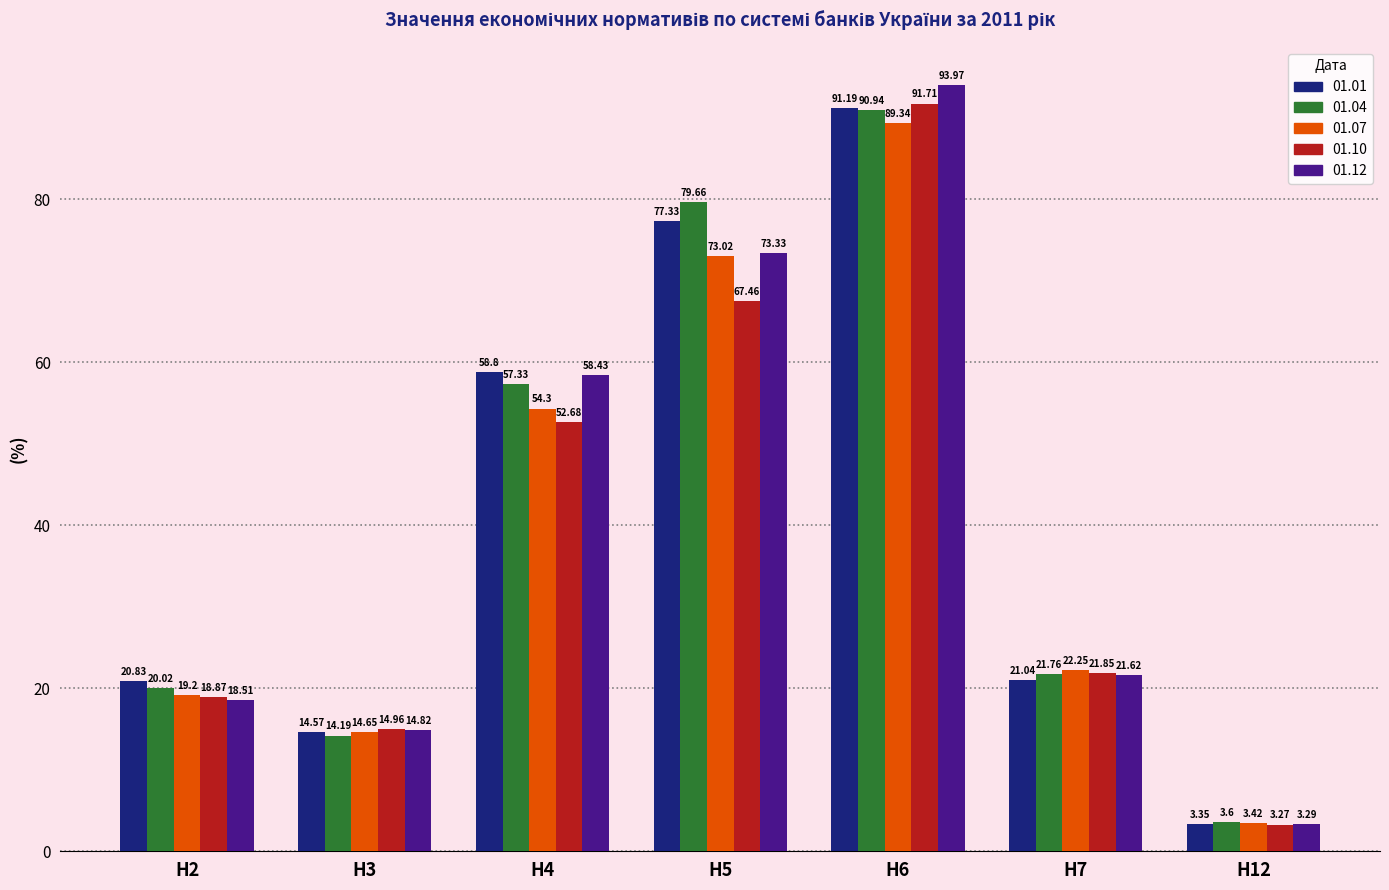

The value of 01.12 at Н3 is 14.8. True or false?

True